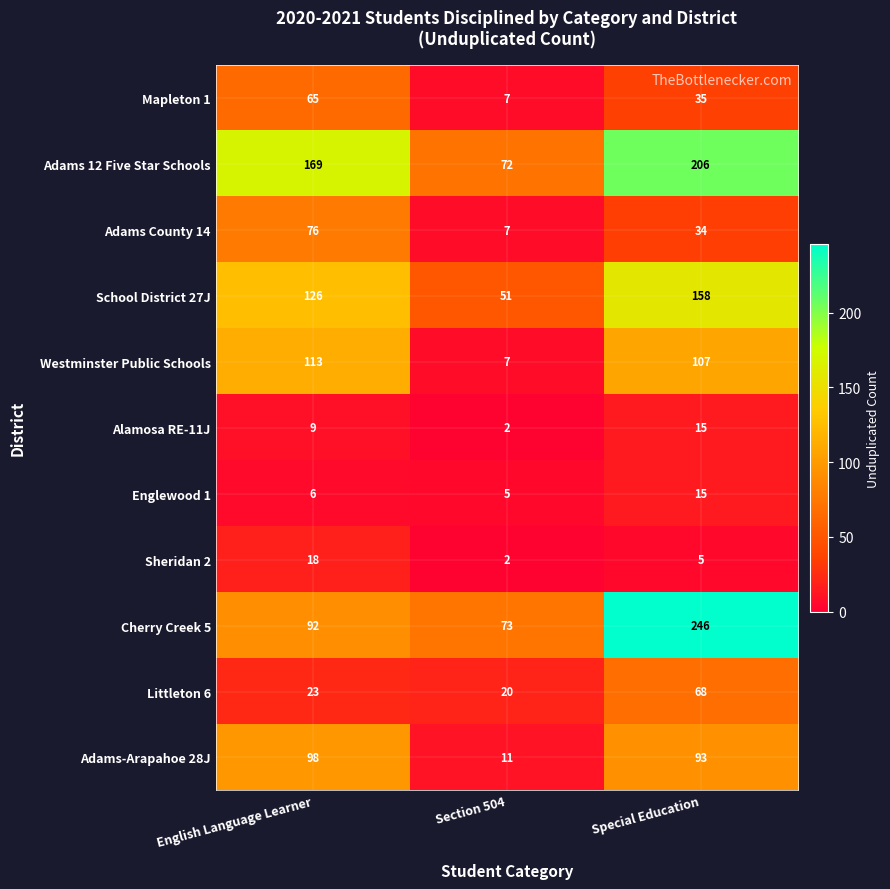

Is it true that Alamosa RE-11J equals 2 at English Language Learner?

False